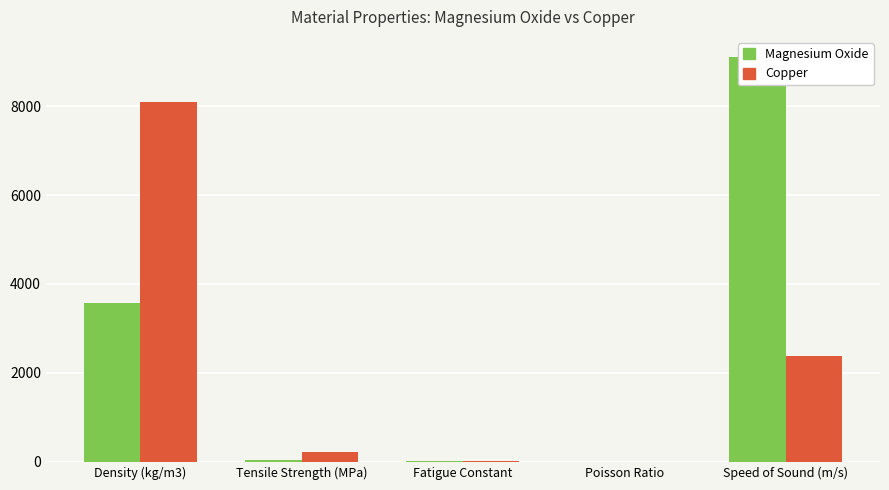

Rank the categories by Magnesium Oxide value from highest to lowest.

Speed of Sound (m/s), Density (kg/m3), Tensile Strength (MPa), Fatigue Constant, Poisson Ratio